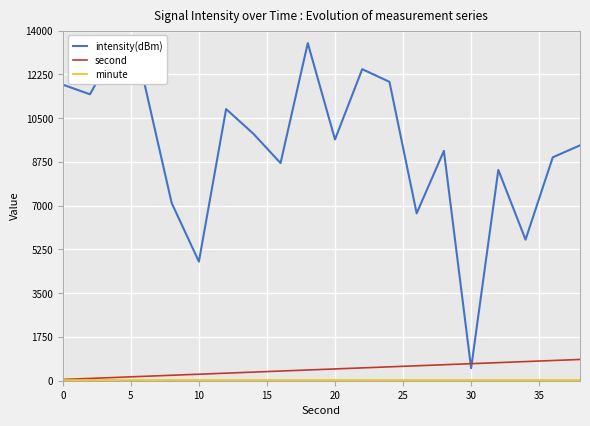

Which series has the largest range (max minus min)?

intensity(dBm)